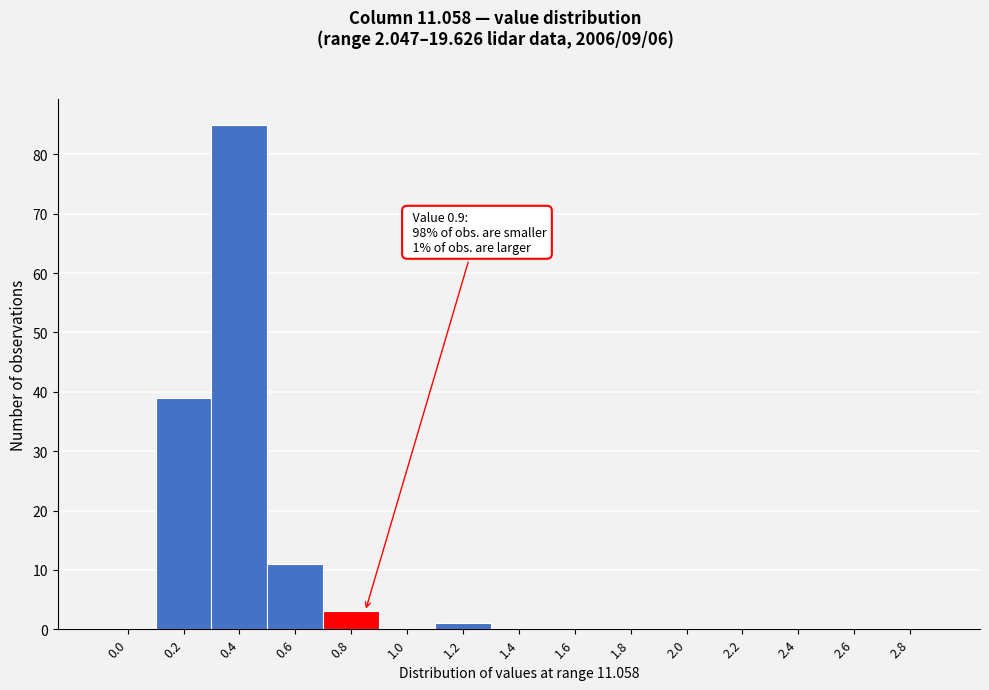

Reading right to left, transcribe all the data shown in this chart.

2.8=0	2.6=0	2.4=0	2.2=0	2.0=0	1.8=0	1.6=0	1.4=0	1.2=1	1.0=0	0.8=3	0.6=11	0.4=85	0.2=39	0.0=0